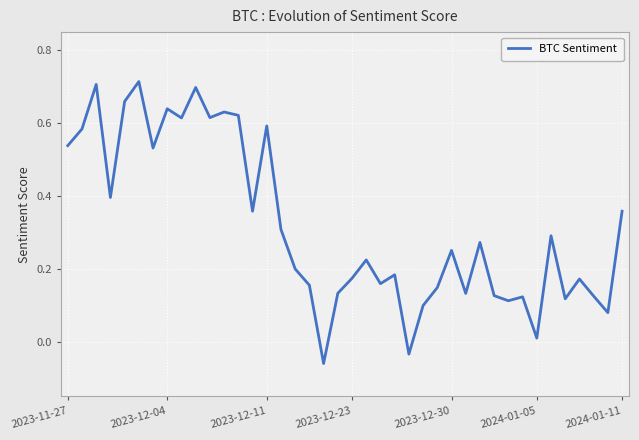

What is the difference between the maximum and minimum values?

0.8